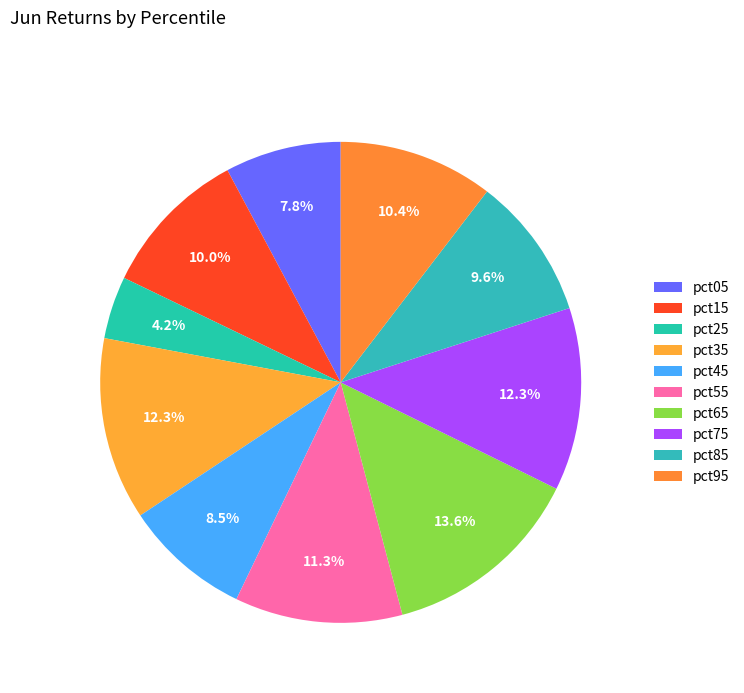

Combined, do pct15 and pct25 account for over 50%?

No